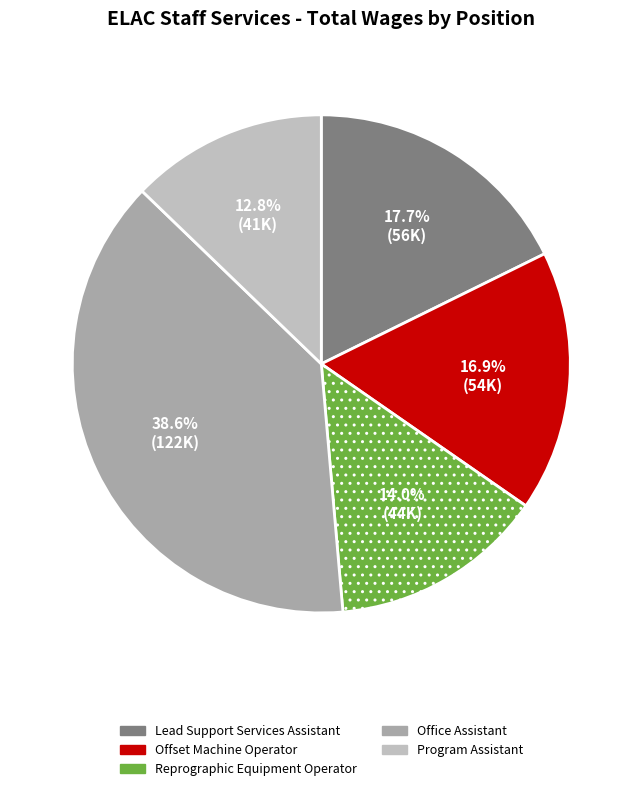

To the nearest percent, what is the difference between the Office Assistant and Reprographic Equipment Operator slice percentages?

25%